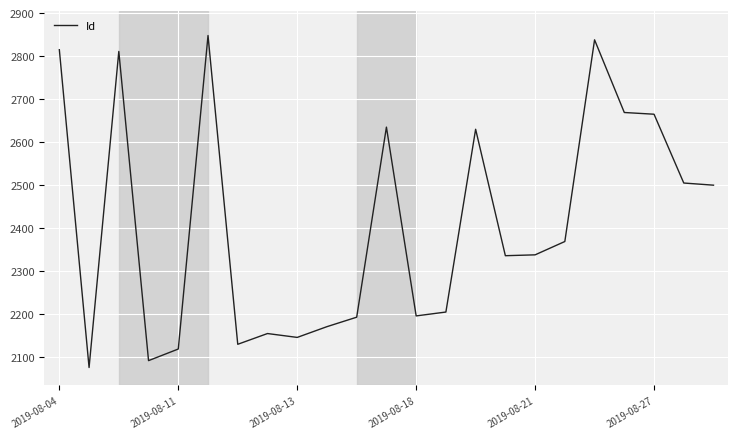

What is the maximum value shown in the chart?

2848